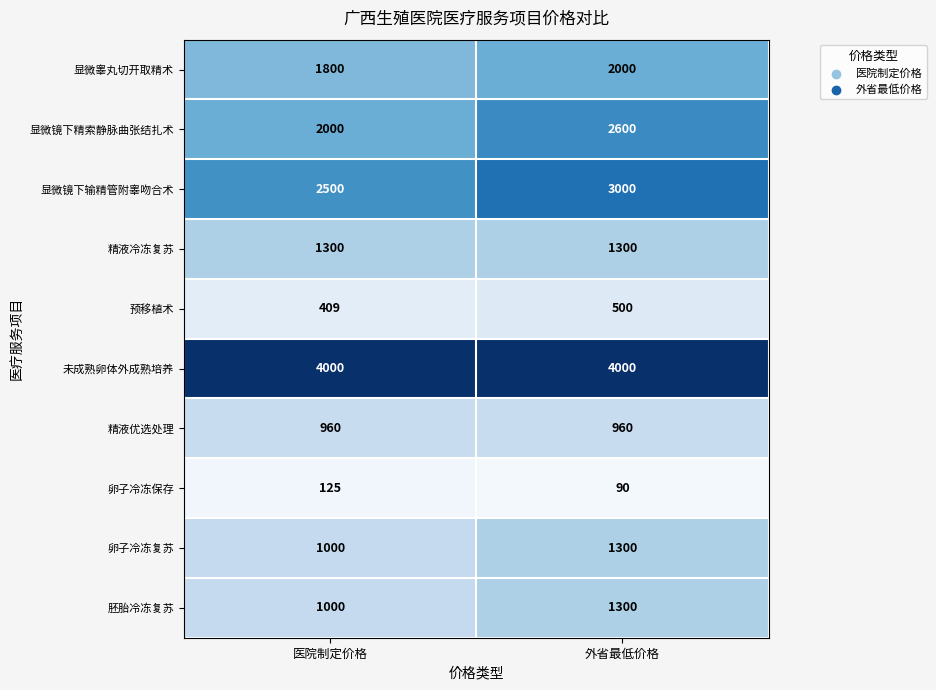

What is the total value across all series at 外省最低价格?

17050